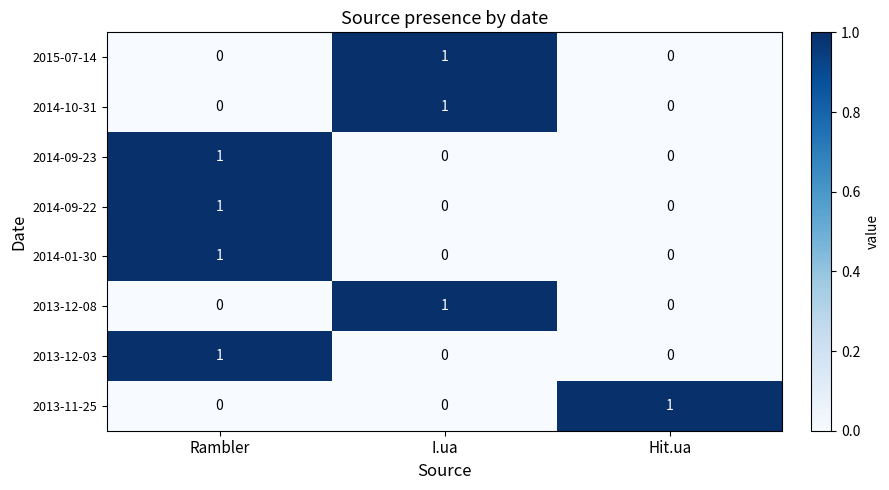

True or false: 2015-07-14 has a value of 1 at Hit.ua.

False